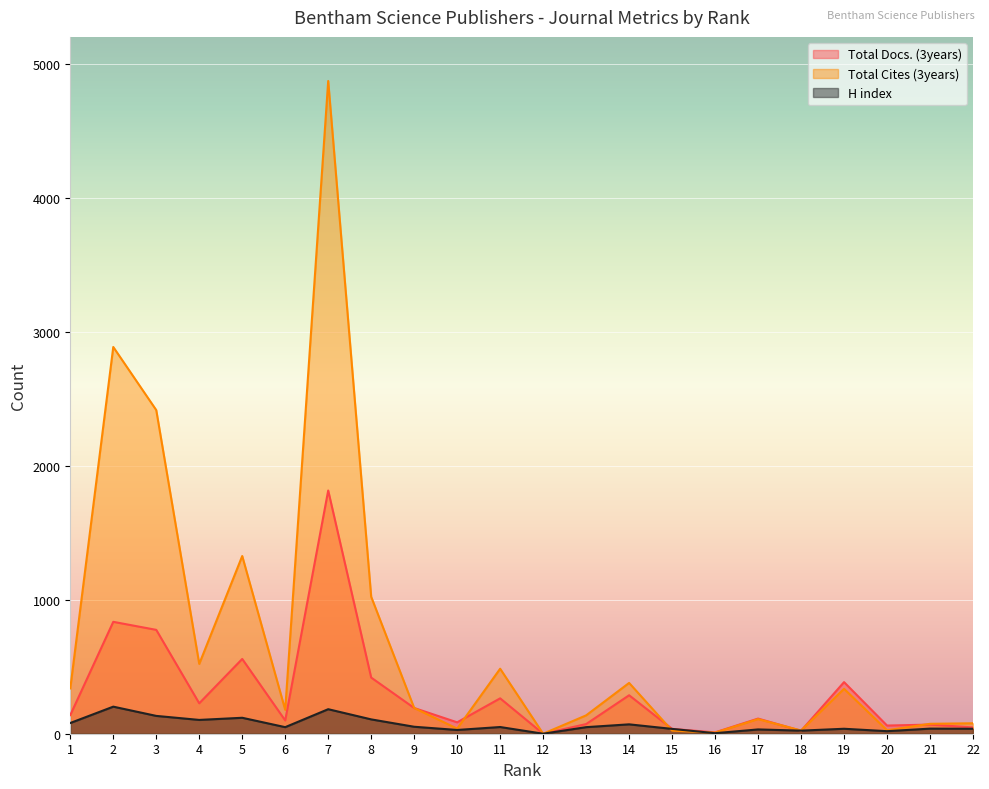

Rank the series by their average value, from highest to lowest.

Total Cites (3years), Total Docs. (3years), H index